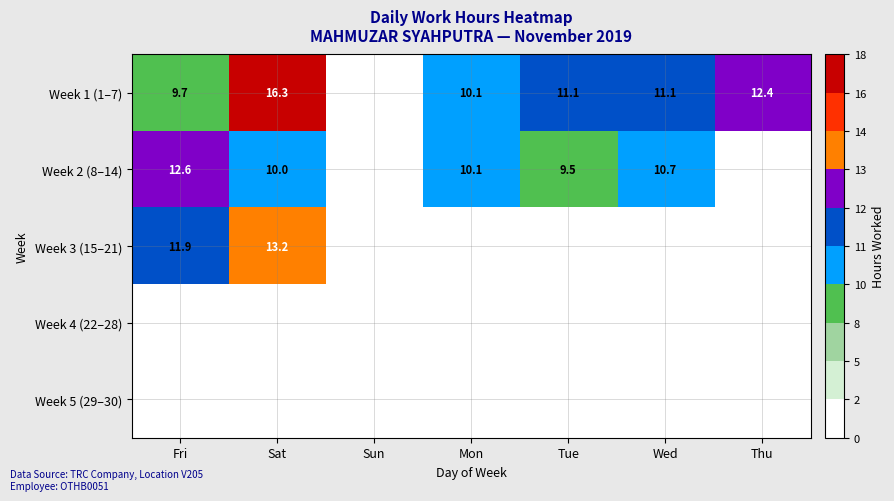

What is the sum of the Week 1 (1–7) values at Fri and Mon?

19.8